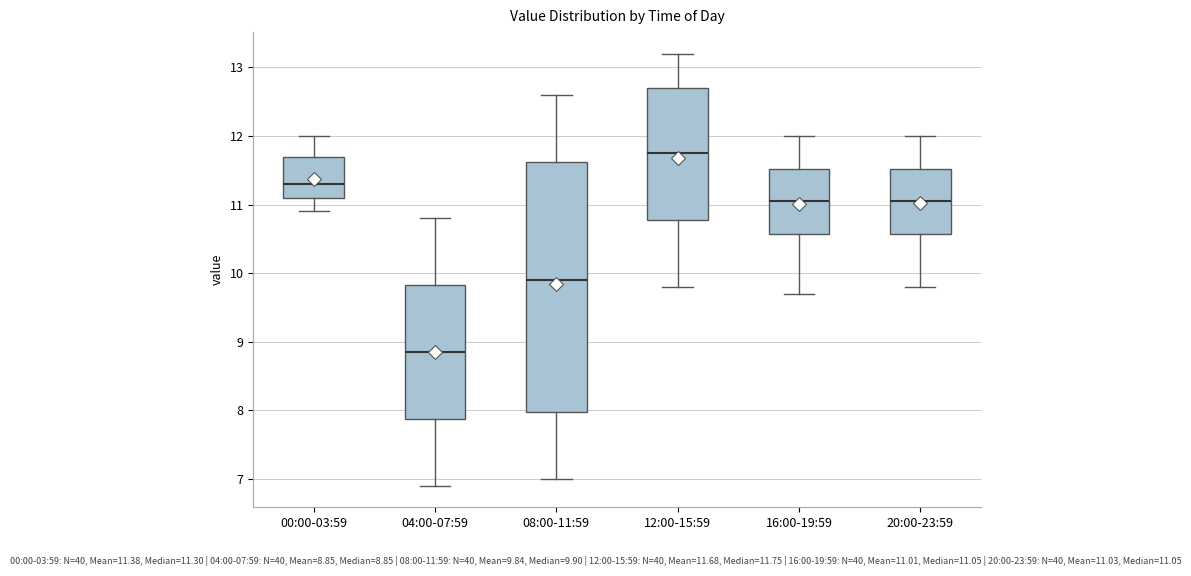

Reading left to right, read every box against the y-axis: the position of its median line, the range the box covers, and the ends of its whiskers. The values are not printed on the chart, so give them approximately, as read against the axis.

00:00-03:59: median 11.3, box 11.1 to 11.7, whiskers 10.9 to 12.0
04:00-07:59: median 8.9, box 7.9 to 9.8, whiskers 6.9 to 10.8
08:00-11:59: median 9.9, box 8.0 to 11.6, whiskers 7.0 to 12.6
12:00-15:59: median 11.8, box 10.8 to 12.7, whiskers 9.8 to 13.2
16:00-19:59: median 11.1, box 10.6 to 11.5, whiskers 9.7 to 12.0
20:00-23:59: median 11.1, box 10.6 to 11.5, whiskers 9.8 to 12.0